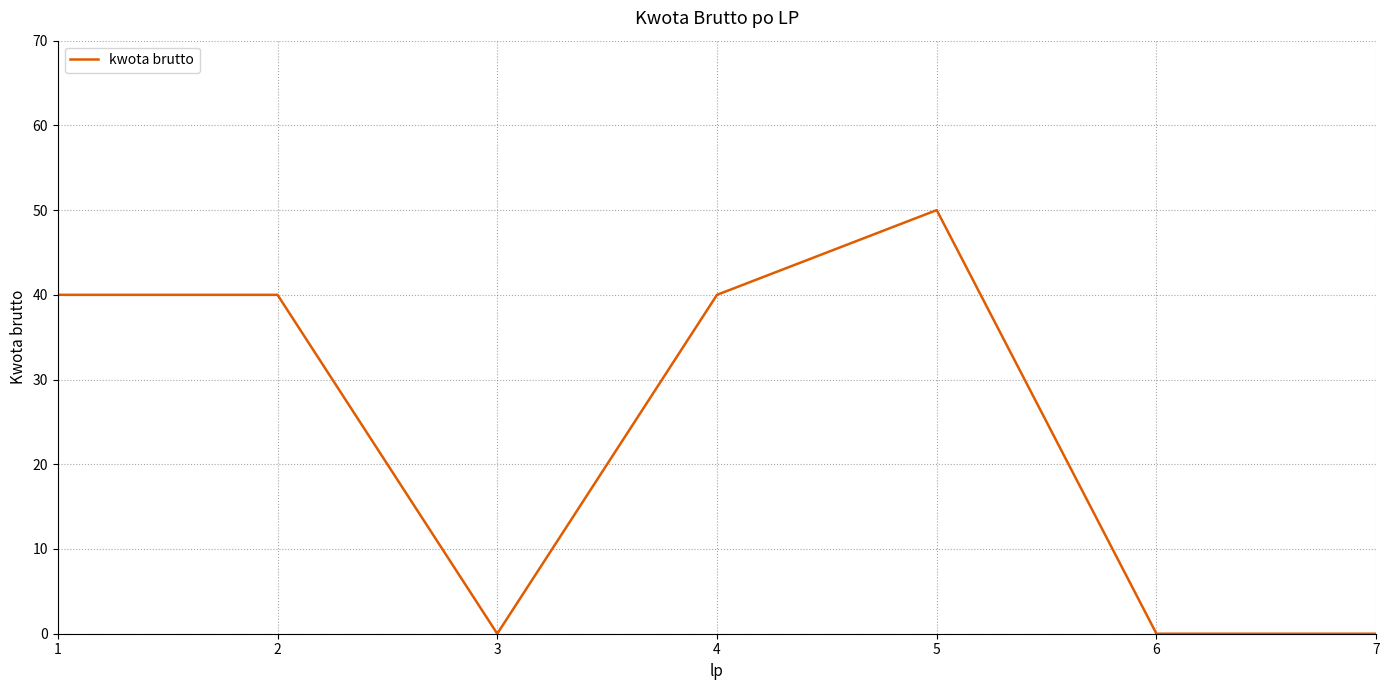

How many lines are shown in the chart?

1